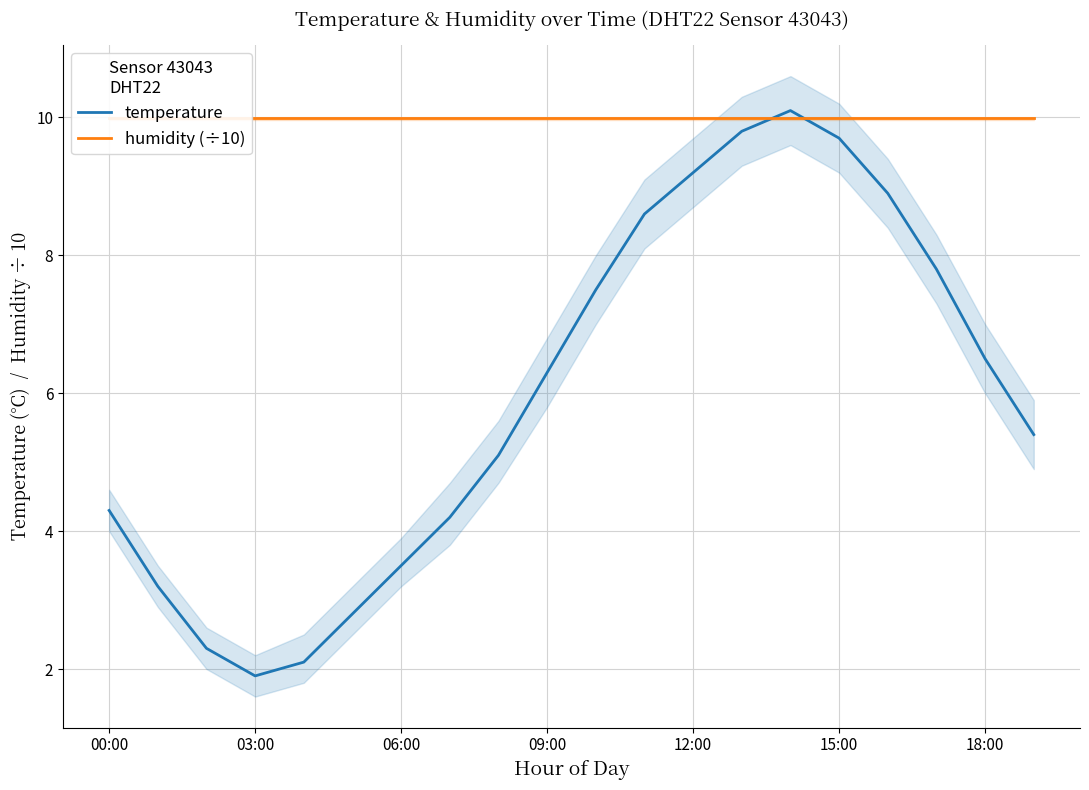

How many data points does each series have?

20